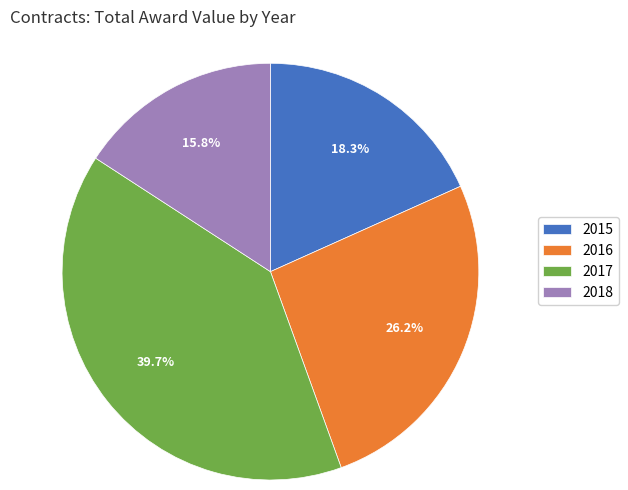

Does 2016 account for over 50% of the chart?

No